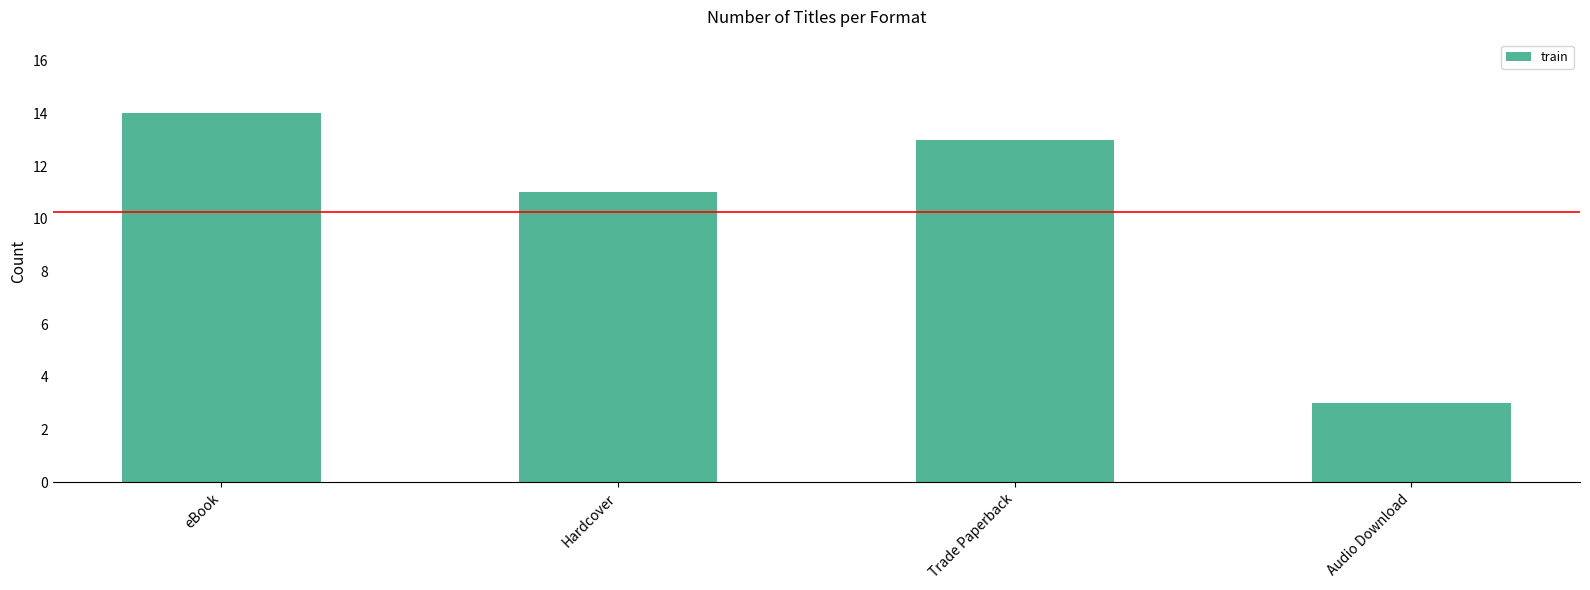

The chart shows a value of 21 at eBook. True or false?

False